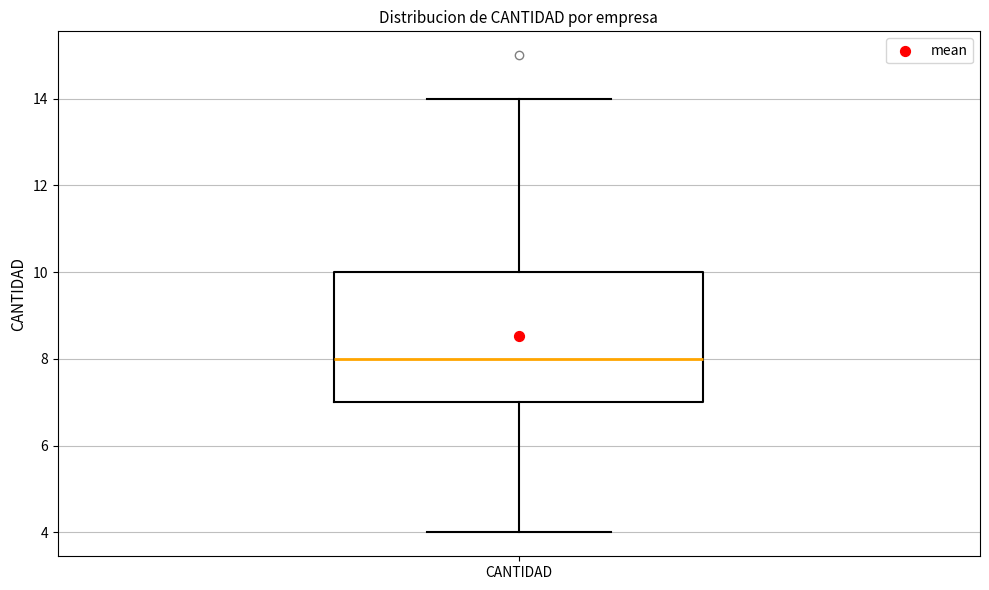

Where does the median line of the box for CANTIDAD sit on the y-axis? The values are not printed on the chart, so give them approximately, as read against the axis.

8